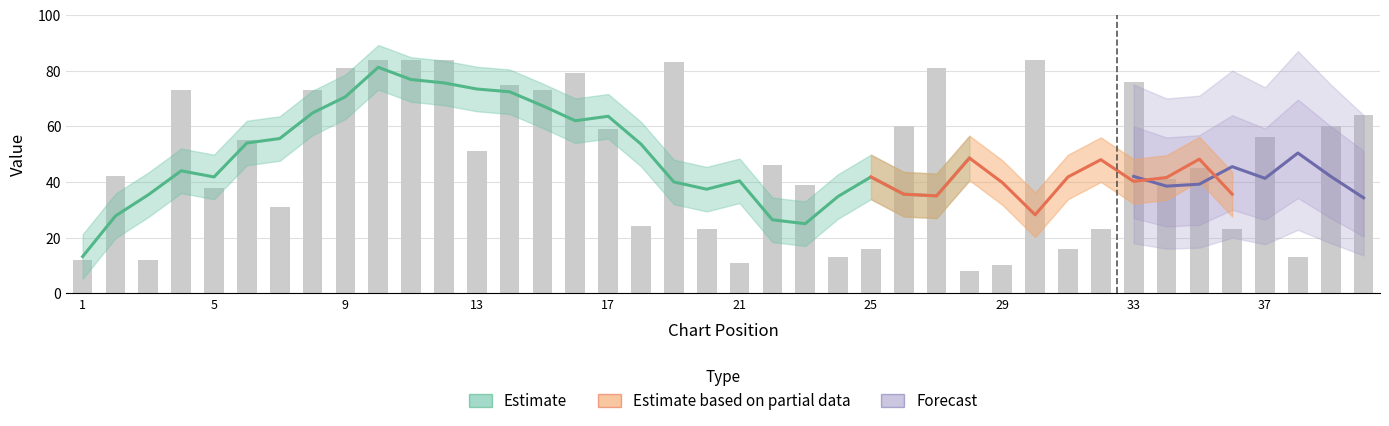

List the labels in order of value, smallest first.

28, 29, 21, 1, 3, 24, 38, 25, 31, 20, 32, 36, 18, 7, 5, 23, 34, 2, 35, 22, 13, 6, 37, 17, 26, 39, 40, 4, 8, 15, 14, 33, 16, 9, 27, 19, 10, 11, 12, 30